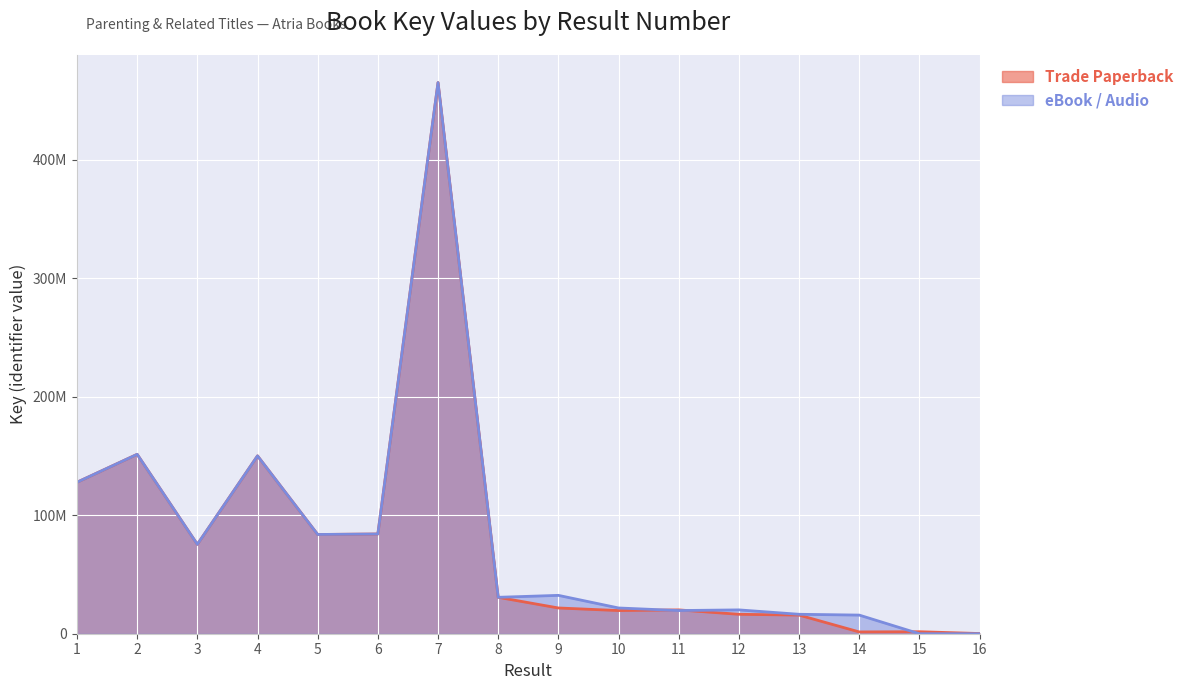

At which label is Trade Paperback closest to 232596309?

2